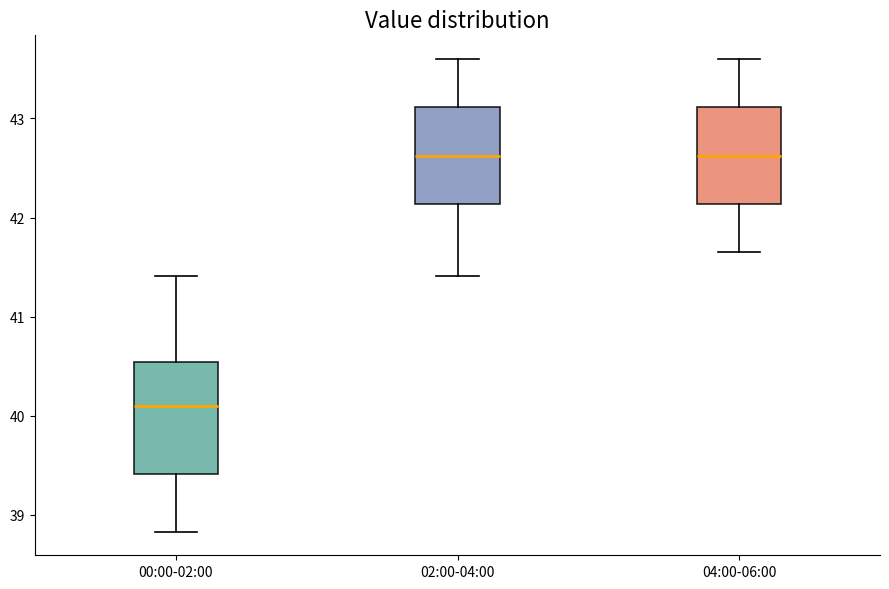

Reading left to right, transcribe this box plot: for each box, give where its median line is, the range the box spans, and where its two whiskers end, as read against the y-axis. The values are not printed on the chart, so give them approximately, as read against the axis.

00:00-02:00: median 40.1, box 39.4 to 40.5, whiskers 38.8 to 41.4
02:00-04:00: median 42.6, box 42.1 to 43.1, whiskers 41.4 to 43.6
04:00-06:00: median 42.6, box 42.1 to 43.1, whiskers 41.7 to 43.6